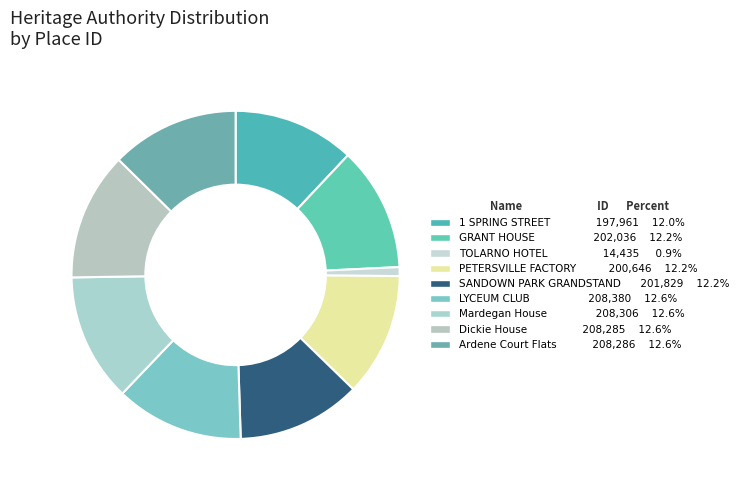

Between GRANT HOUSE and 1 SPRING STREET, which is larger?

GRANT HOUSE